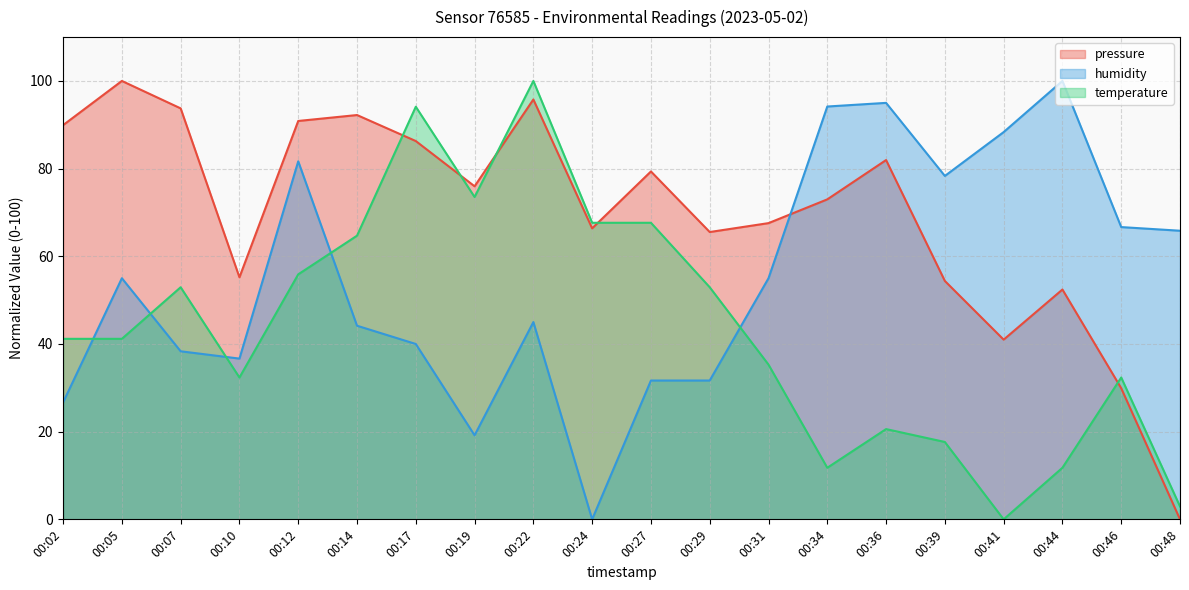

True or false: humidity and temperature intersect in this chart.

True